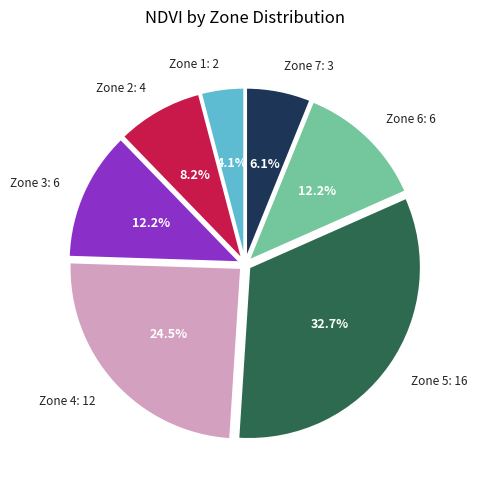

Does any single category account for the majority?

No